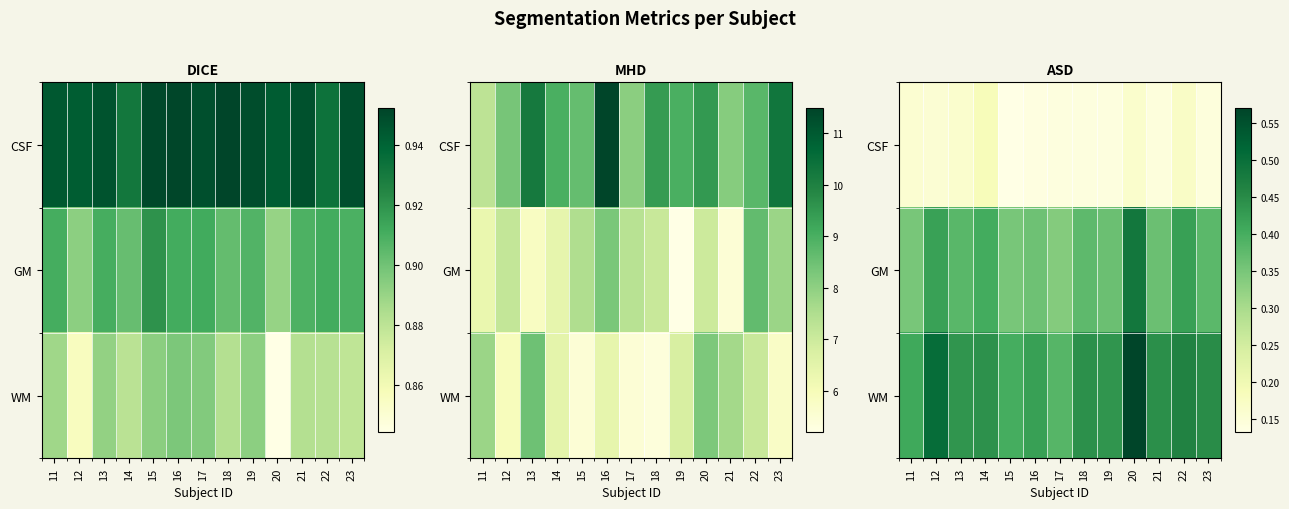

What is the highest value of the CSF series?

0.2